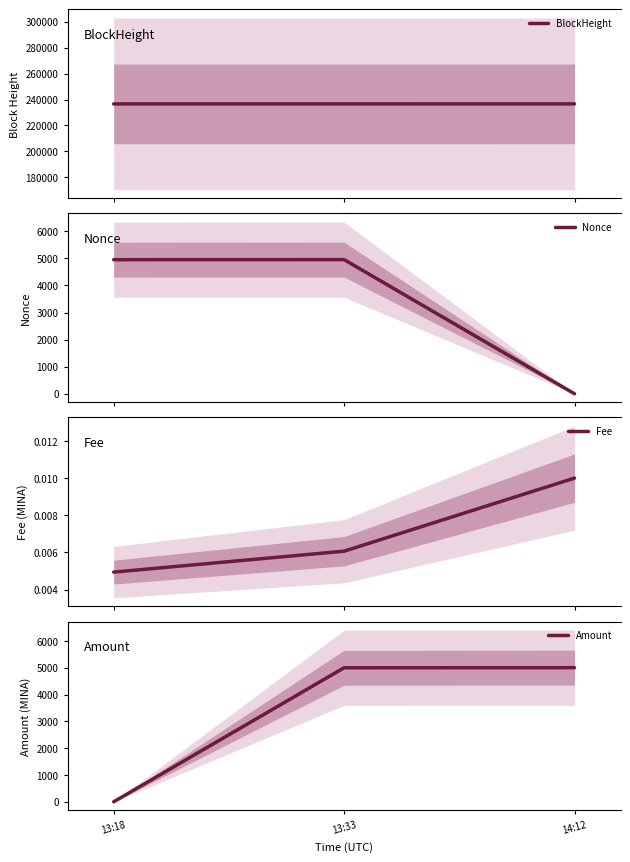

At which category is the sum across all series the highest?

13:33